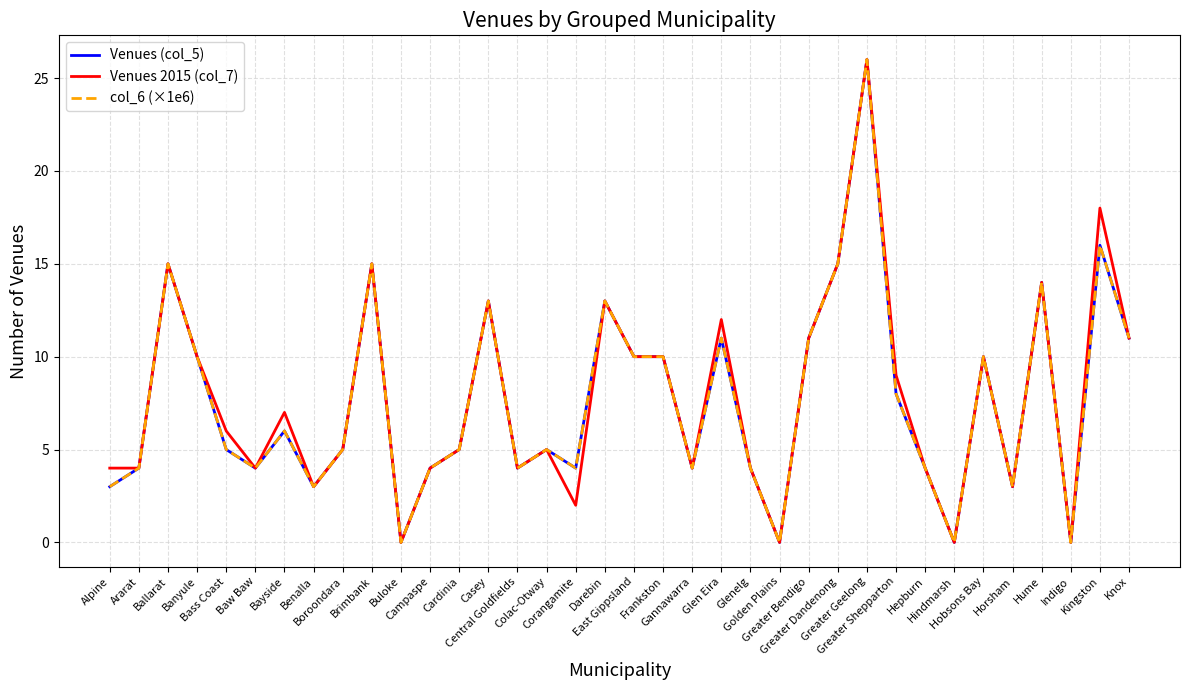

What is the total value across all series at Gannawarra?

12